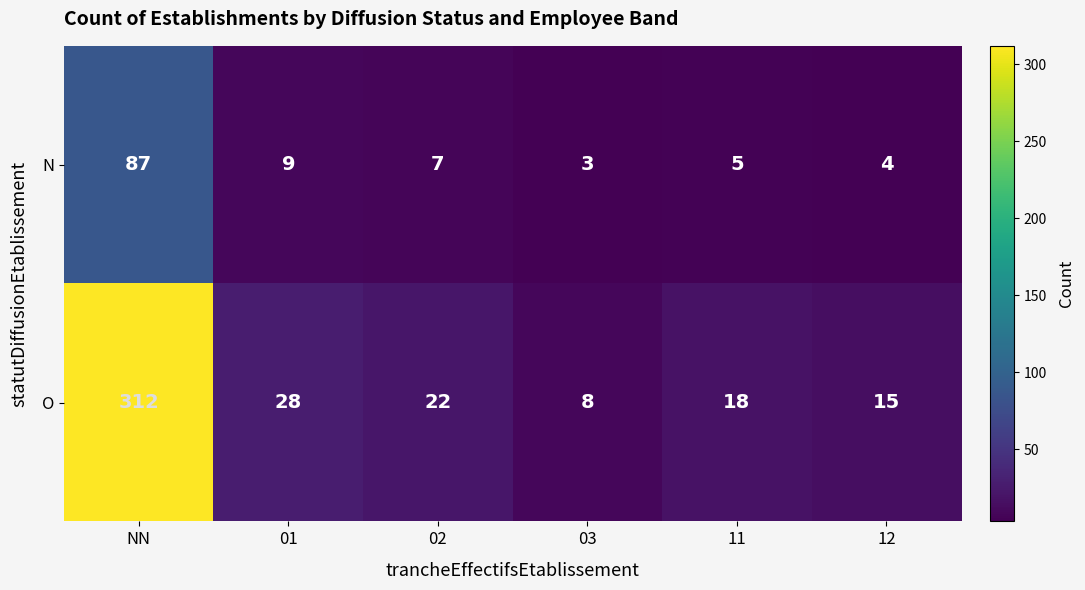

What is the average value of the O series?

67